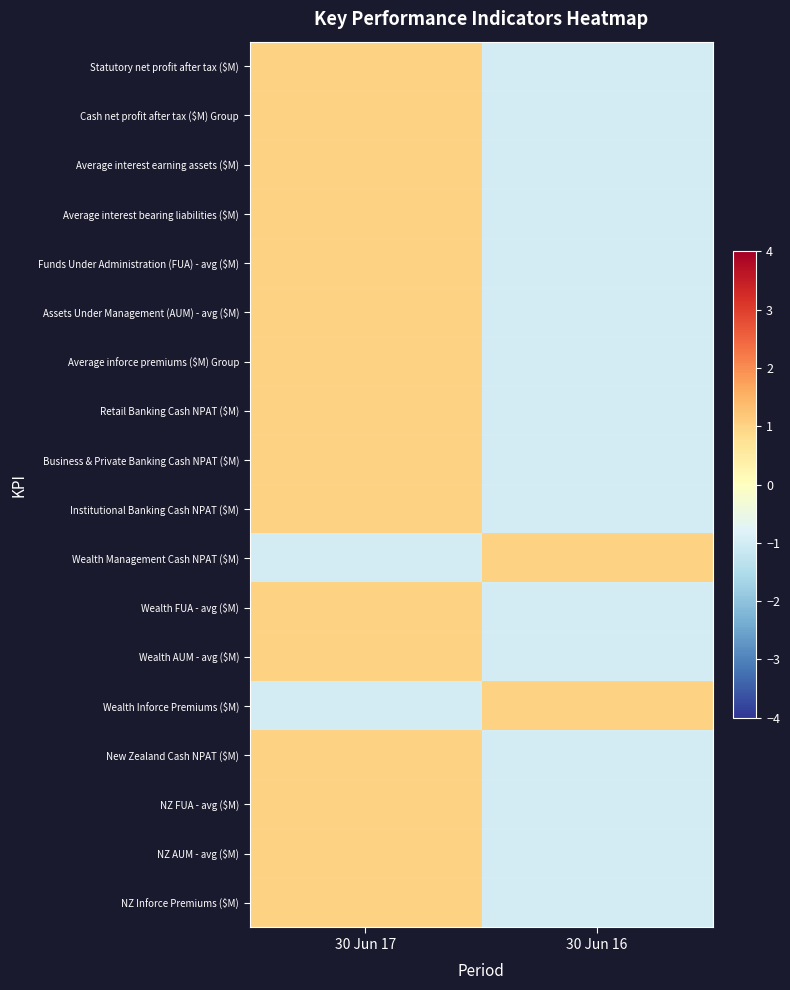

Reading left to right, extract all data points from this chart.

Statutory net profit after tax ($M): 30 Jun 17=1	30 Jun 16=-1
Cash net profit after tax ($M) Group: 30 Jun 17=1	30 Jun 16=-1
Average interest earning assets ($M): 30 Jun 17=1	30 Jun 16=-1
Average interest bearing liabilities ($M): 30 Jun 17=1	30 Jun 16=-1
Funds Under Administration (FUA) - avg ($M): 30 Jun 17=1	30 Jun 16=-1
Assets Under Management (AUM) - avg ($M): 30 Jun 17=1	30 Jun 16=-1
Average inforce premiums ($M) Group: 30 Jun 17=1	30 Jun 16=-1
Retail Banking Cash NPAT ($M): 30 Jun 17=1	30 Jun 16=-1
Business & Private Banking Cash NPAT ($M): 30 Jun 17=1	30 Jun 16=-1
Institutional Banking Cash NPAT ($M): 30 Jun 17=1	30 Jun 16=-1
Wealth Management Cash NPAT ($M): 30 Jun 17=-1	30 Jun 16=1
Wealth FUA - avg ($M): 30 Jun 17=1	30 Jun 16=-1
Wealth AUM - avg ($M): 30 Jun 17=1	30 Jun 16=-1
Wealth Inforce Premiums ($M): 30 Jun 17=-1	30 Jun 16=1
New Zealand Cash NPAT ($M): 30 Jun 17=1	30 Jun 16=-1
NZ FUA - avg ($M): 30 Jun 17=1	30 Jun 16=-1
NZ AUM - avg ($M): 30 Jun 17=1	30 Jun 16=-1
NZ Inforce Premiums ($M): 30 Jun 17=1	30 Jun 16=-1